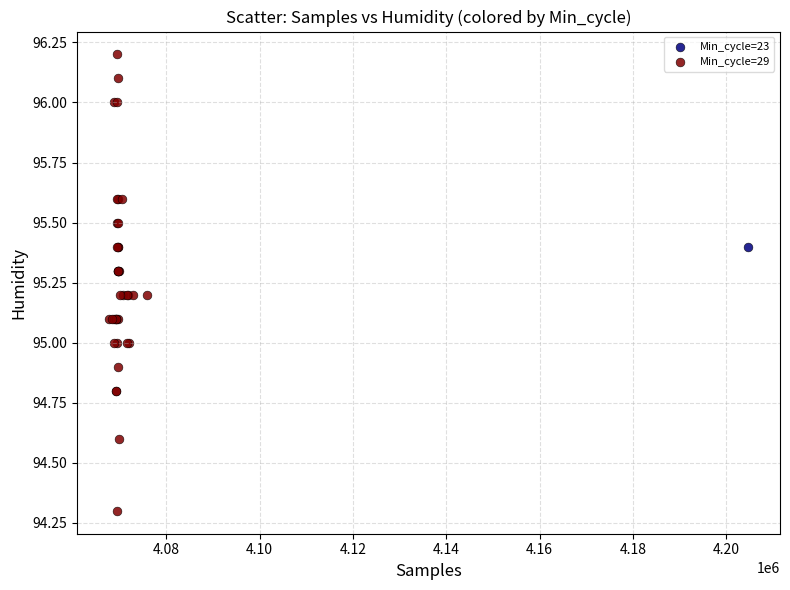

What are all the series names shown in the legend?

Min_cycle=23, Min_cycle=29